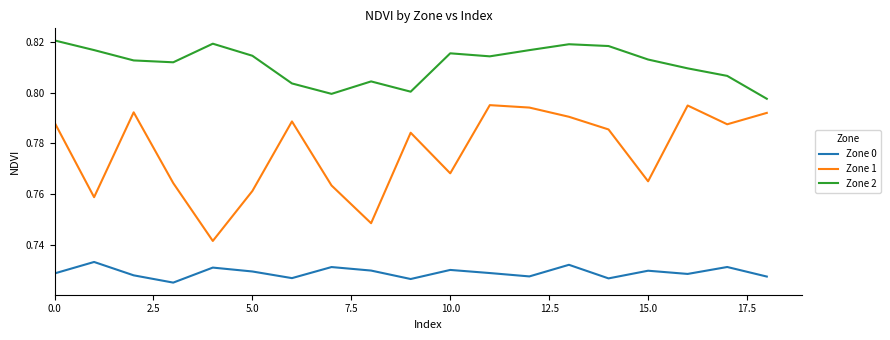

How many Zone 2 values are between 0 and 1?

19